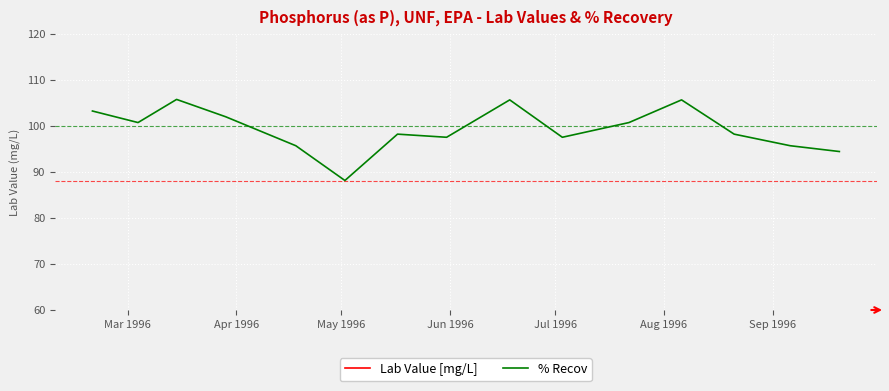

How many lines are shown in the chart?

2